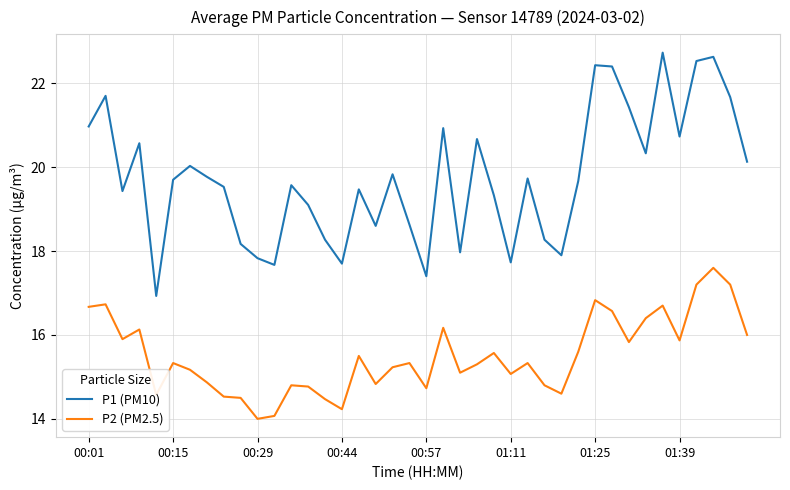

How many values in the P1 (PM10) series exceed 19?

27